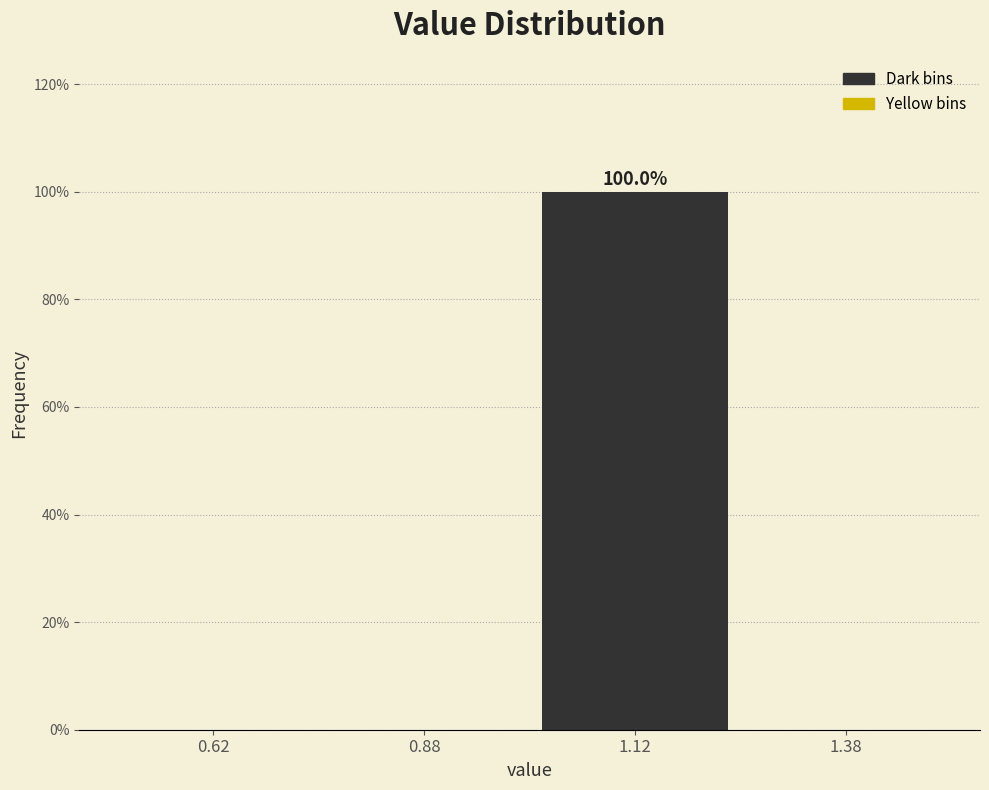

Which range on the x-axis has the tallest bar?

1.00 to 1.25